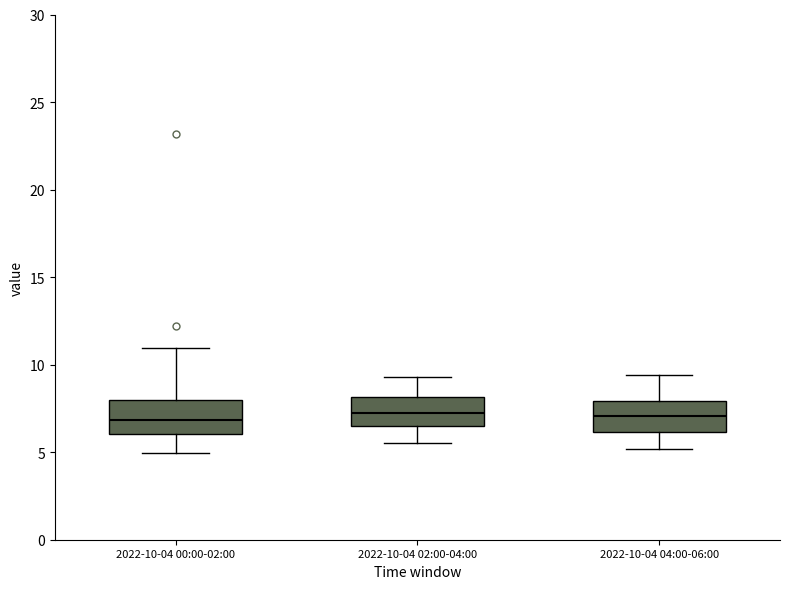

Reading left to right, read every box against the y-axis: the position of its median line, the range the box covers, and the ends of its whiskers. The values are not printed on the chart, so give them approximately, as read against the axis.

2022-10-04 00:00-02:00: median 7.0, box 6.0 to 8.0, whiskers 5.0 to 11.0
2022-10-04 02:00-04:00: median 7.0, box 6.5 to 8.0, whiskers 5.5 to 9.5
2022-10-04 04:00-06:00: median 7.0, box 6.0 to 8.0, whiskers 5.0 to 9.5